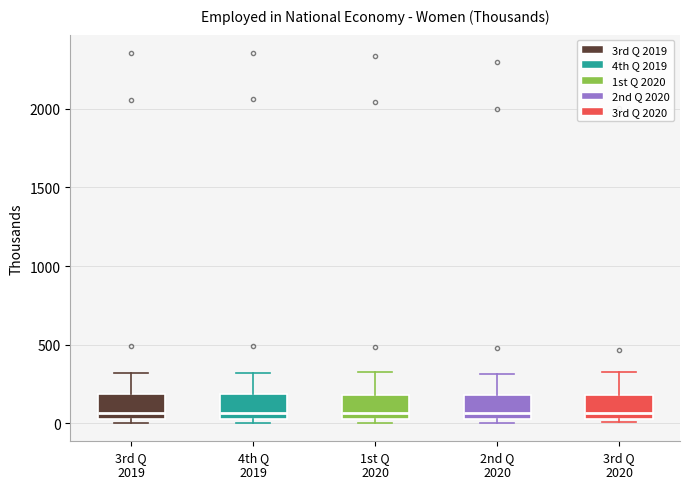

Reading left to right, read every box against the y-axis: the position of its median line, the range the box covers, and the ends of its whiskers. The values are not printed on the chart, so give them approximately, as read against the axis.

3rd Q 2019: median 50 (just above the box's lower edge), box 50 to 200, whiskers 0 to 300
4th Q 2019: median 50 (just above the box's lower edge), box 50 to 200, whiskers 0 to 300
1st Q 2020: median 50 (just above the box's lower edge), box 50 to 200, whiskers 0 to 350
2nd Q 2020: median 50 (just above the box's lower edge), box 50 to 200, whiskers 0 to 300
3rd Q 2020: median 50 (just above the box's lower edge), box 50 to 200, whiskers 0 to 300